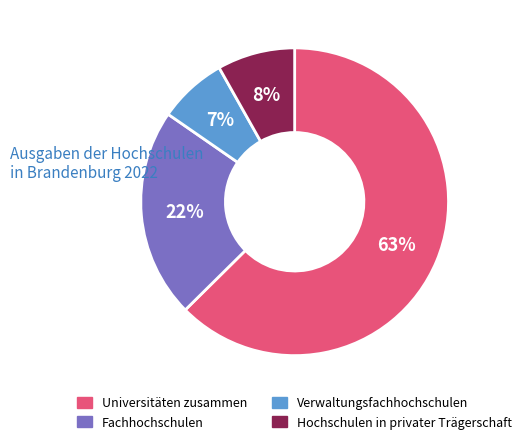

What percentage is the Fachhochschulen slice, to the nearest percent?

22%